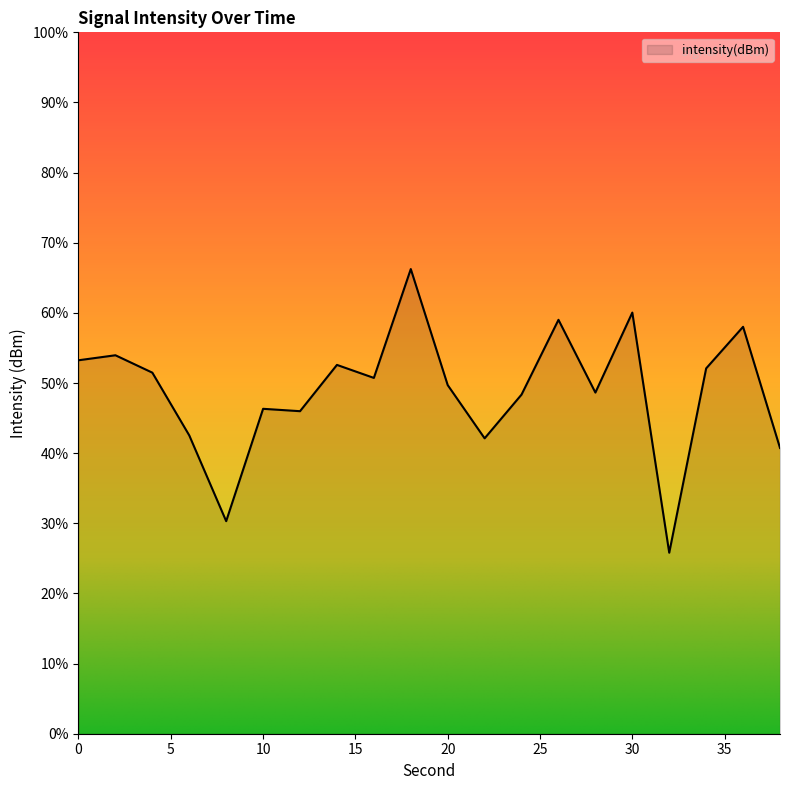

Which has a higher value, 24 or 22?

24